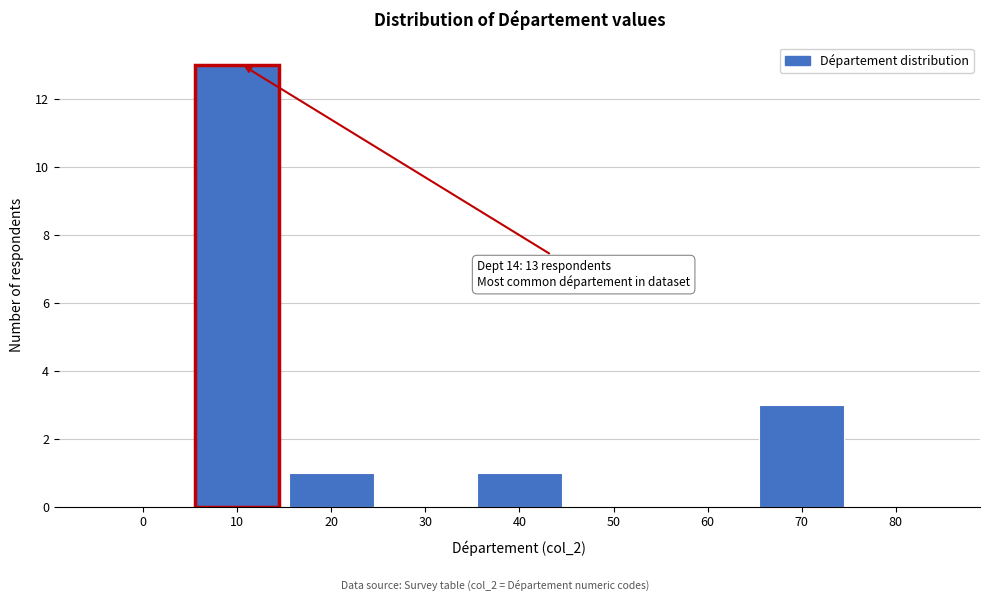

Reading right to left, extract all data points from this chart.

80=0	70=3	60=0	50=0	40=1	30=0	20=1	10=13	0=0